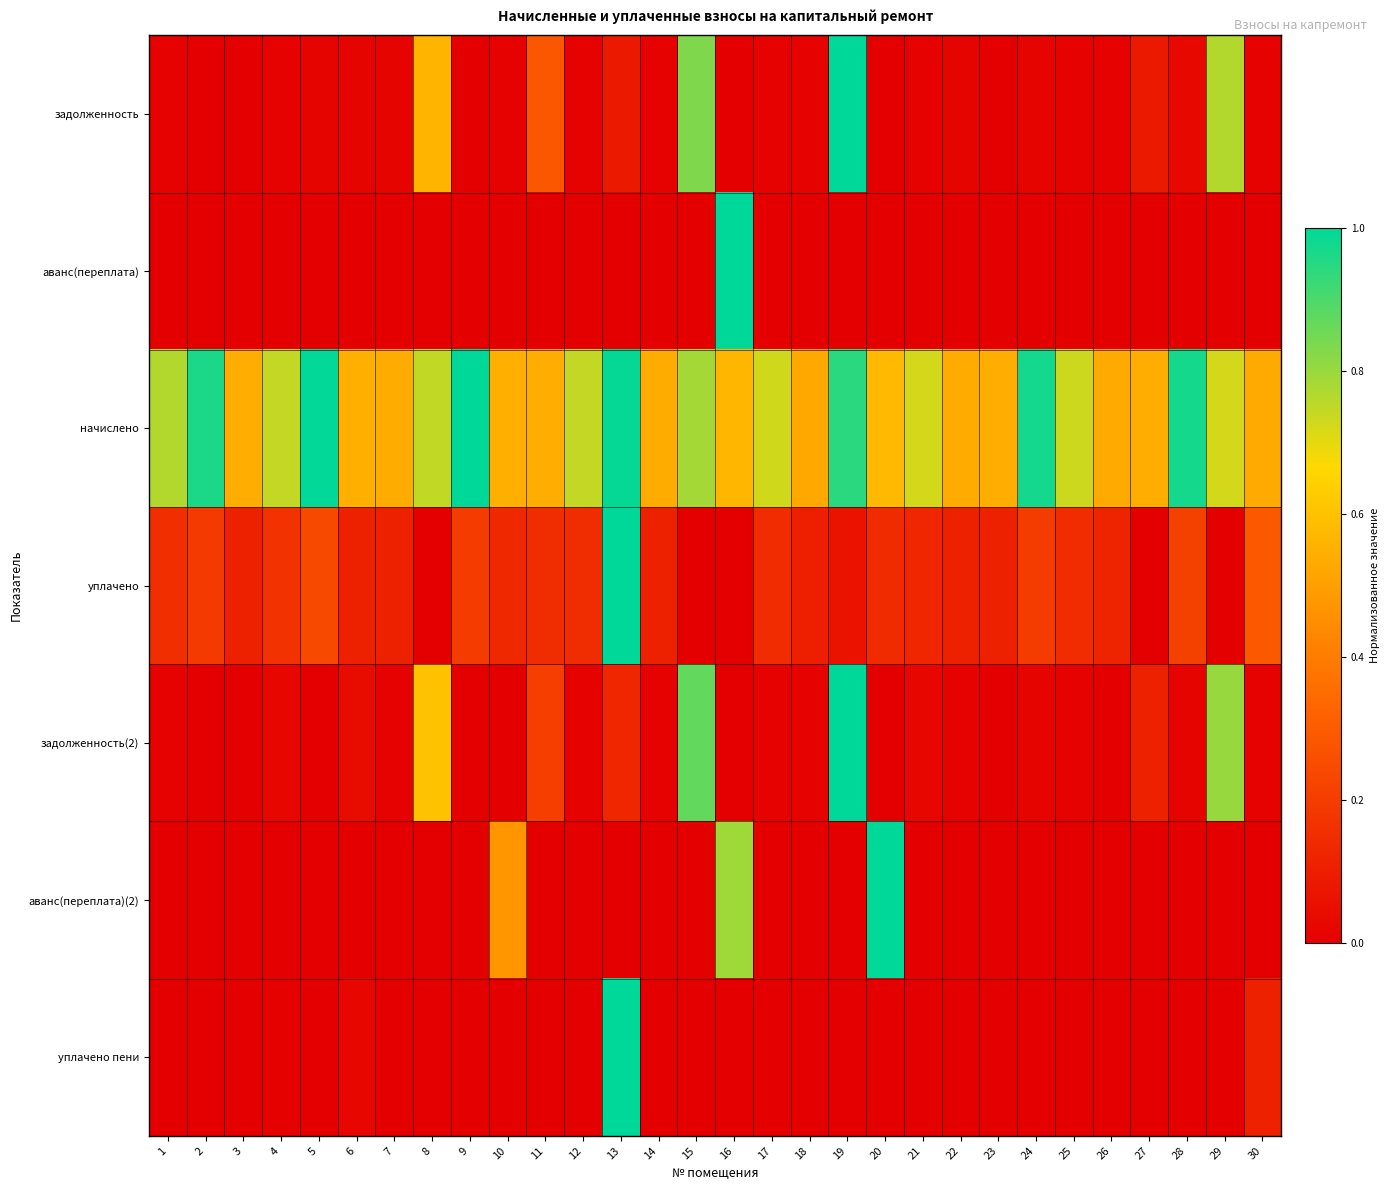

How many data points does each series have?

30